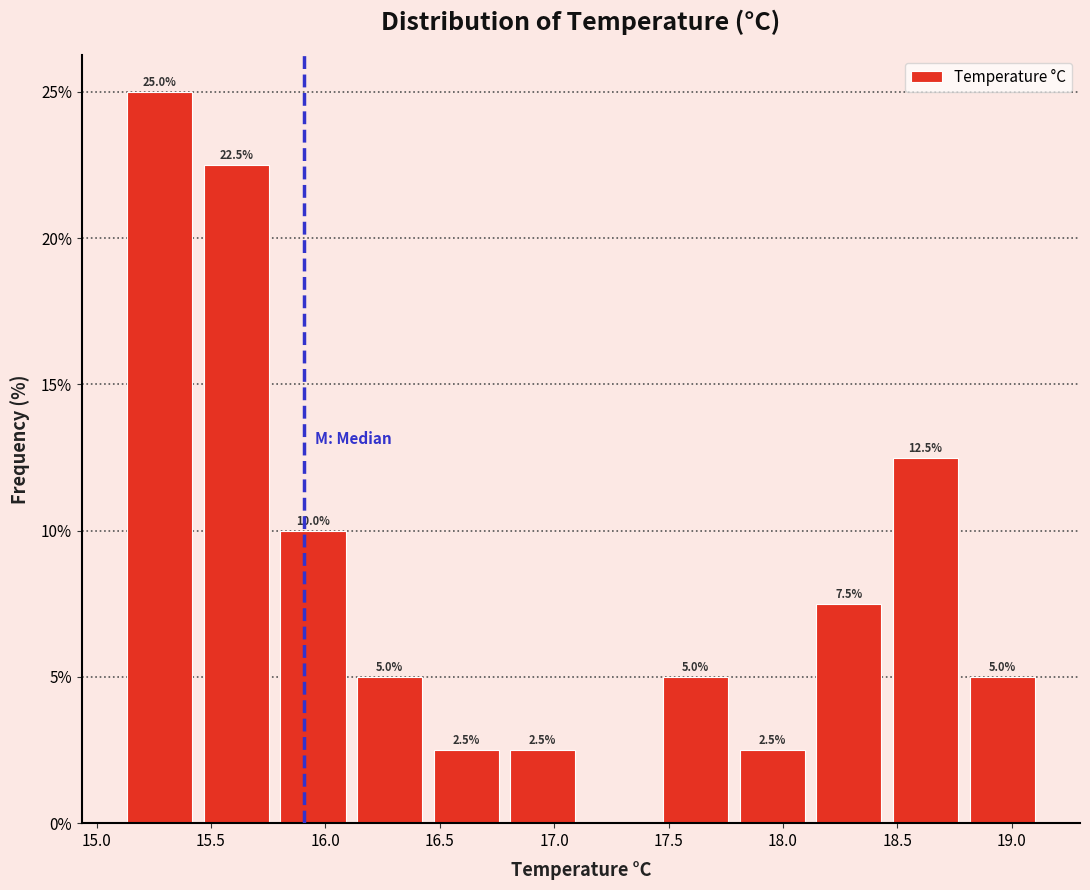

Over which range of the x-axis is the bar tallest?

15.10 to 15.45